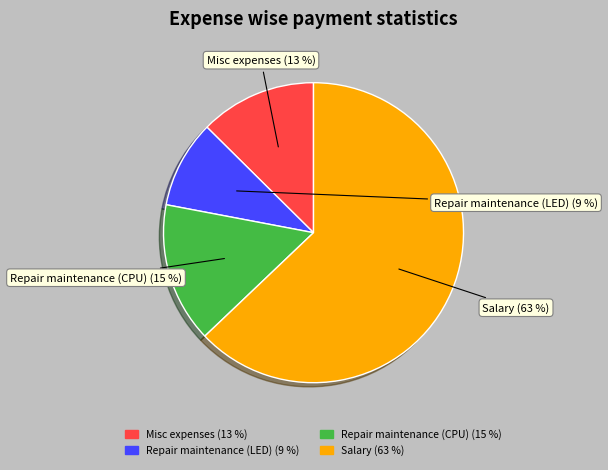

To the nearest percent, what is the combined percentage of Repair maintenance (LED) and Misc expenses?

22%